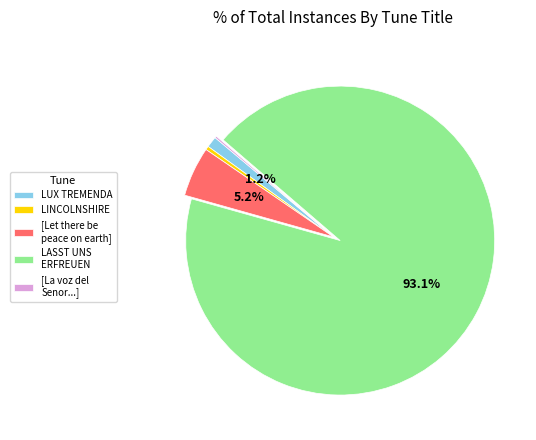

Combined, do LINCOLNSHIRE and [Let there be peace on earth] account for over 50%?

No